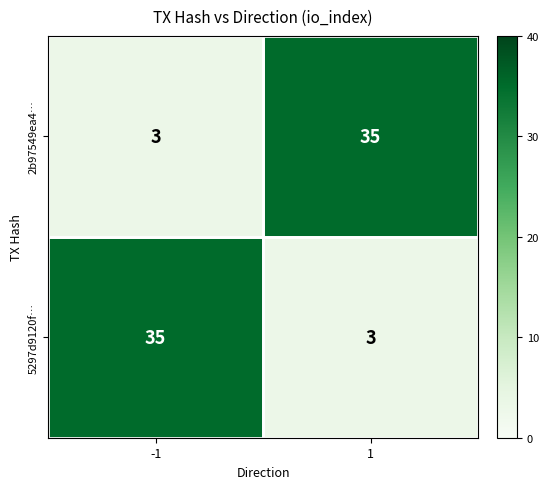

What is the spread (max minus min) of values at 1?

32